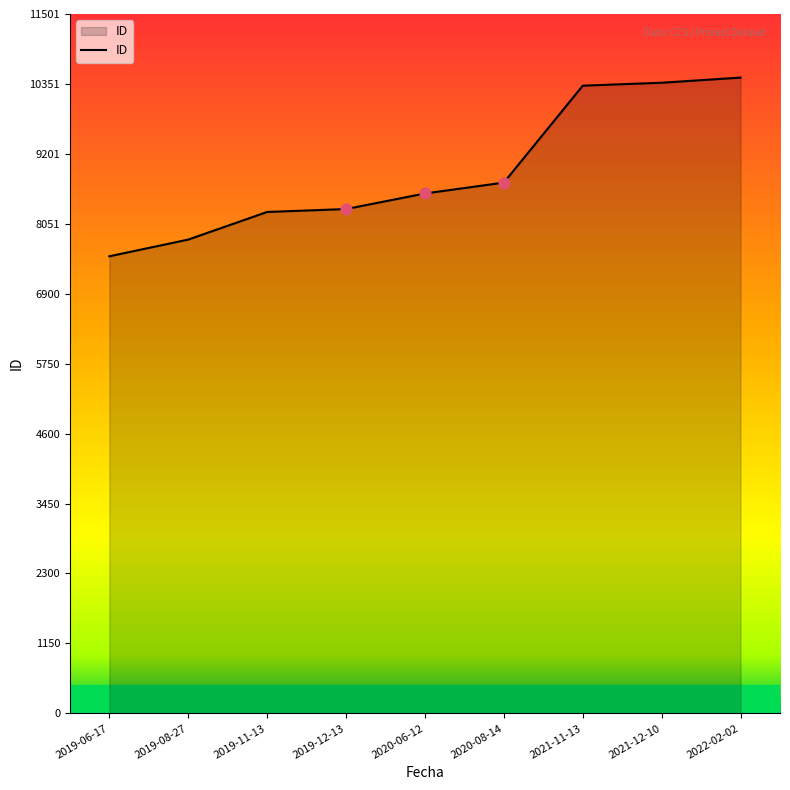

What is the change in value from 2019-06-17 to 2020-08-14?

+1212